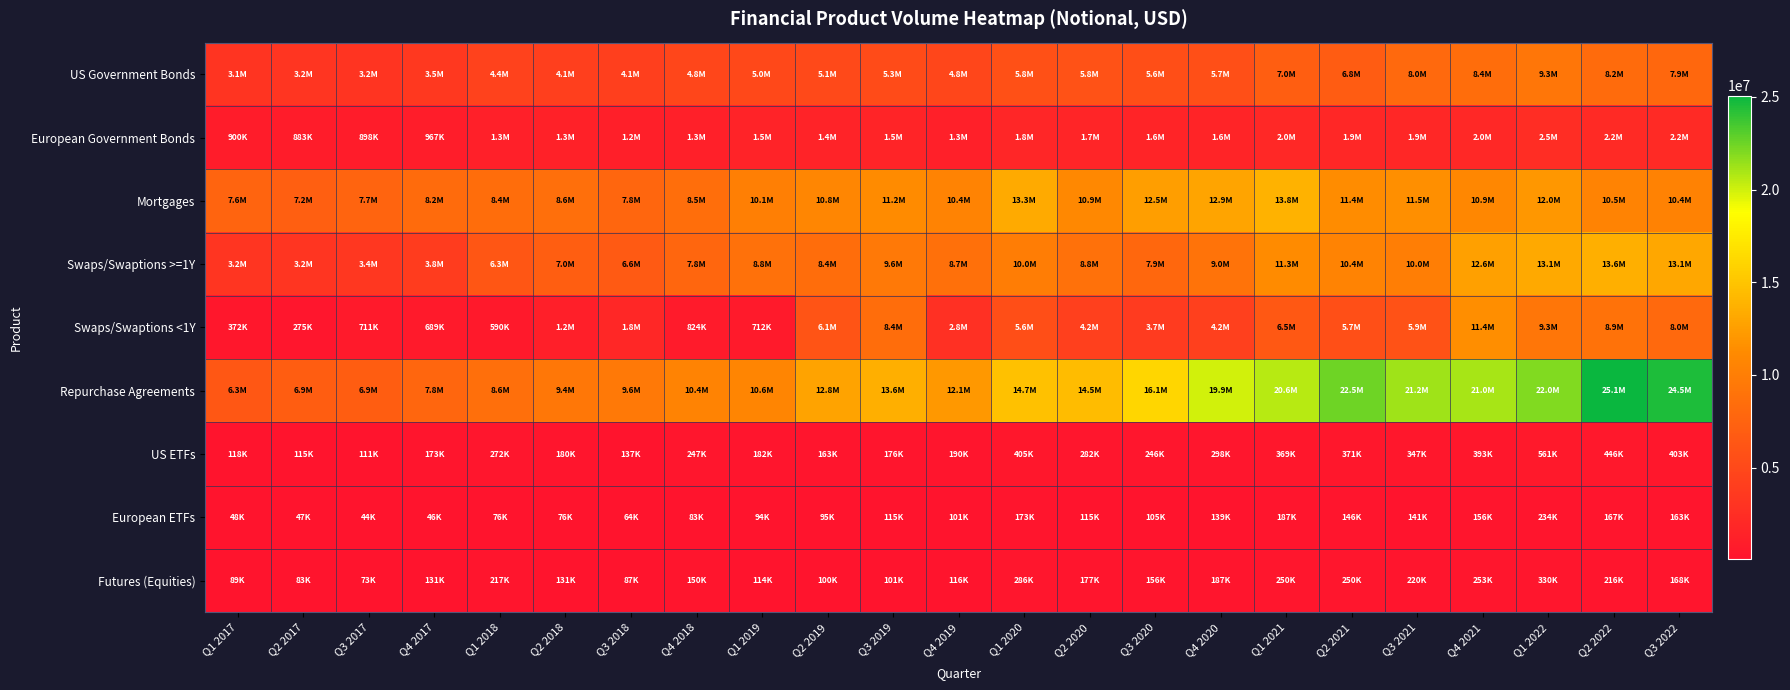

List the series in order of their peak value, highest first.

Repurchase Agreements, Mortgages, Swaps/Swaptions >=1Y, Swaps/Swaptions <1Y, US Government Bonds, European Government Bonds, US ETFs, Futures (Equities), European ETFs